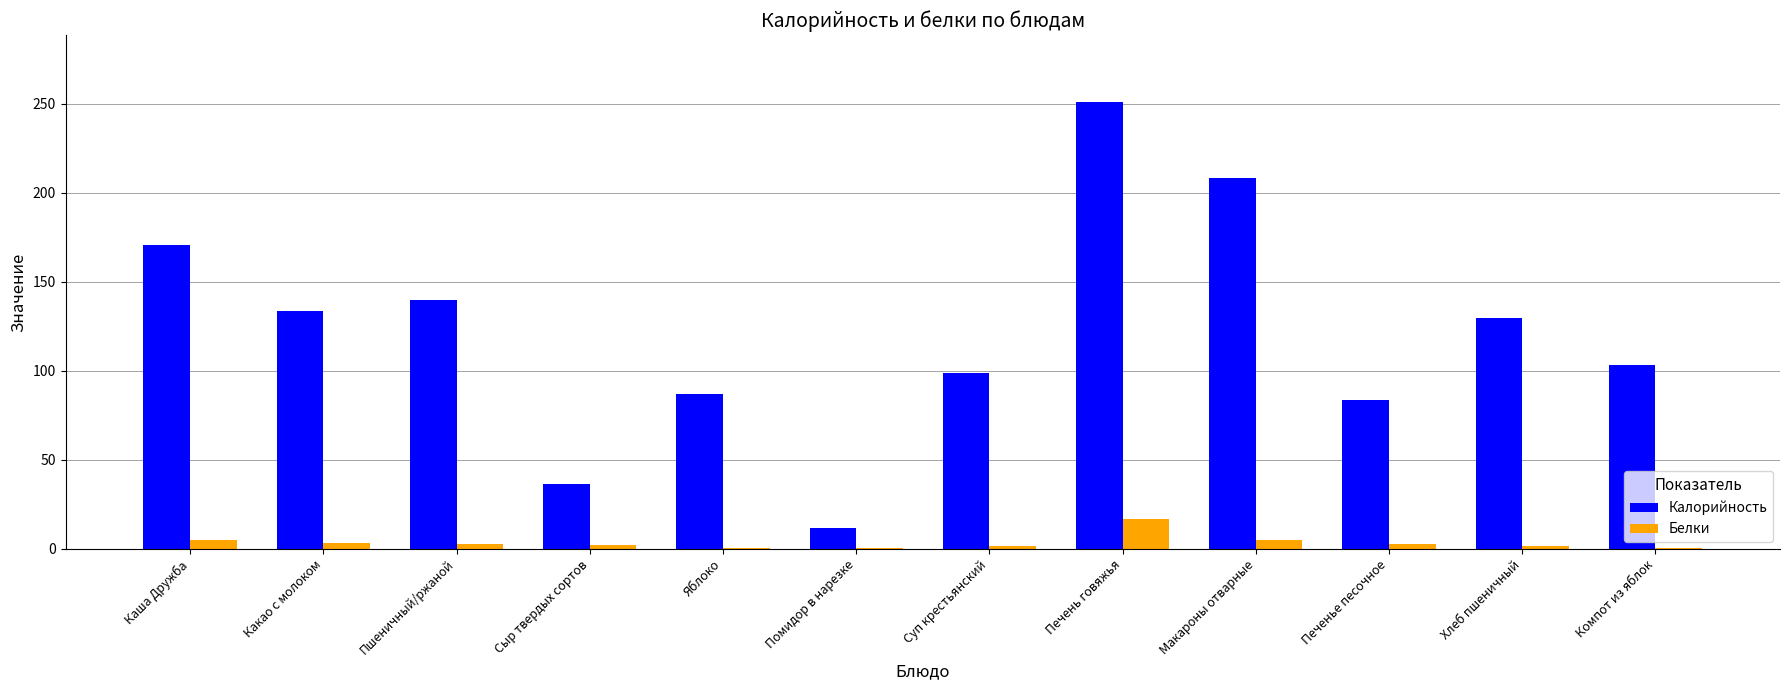

Is it true that Белки equals 1.8 at Суп крестьянский?

True